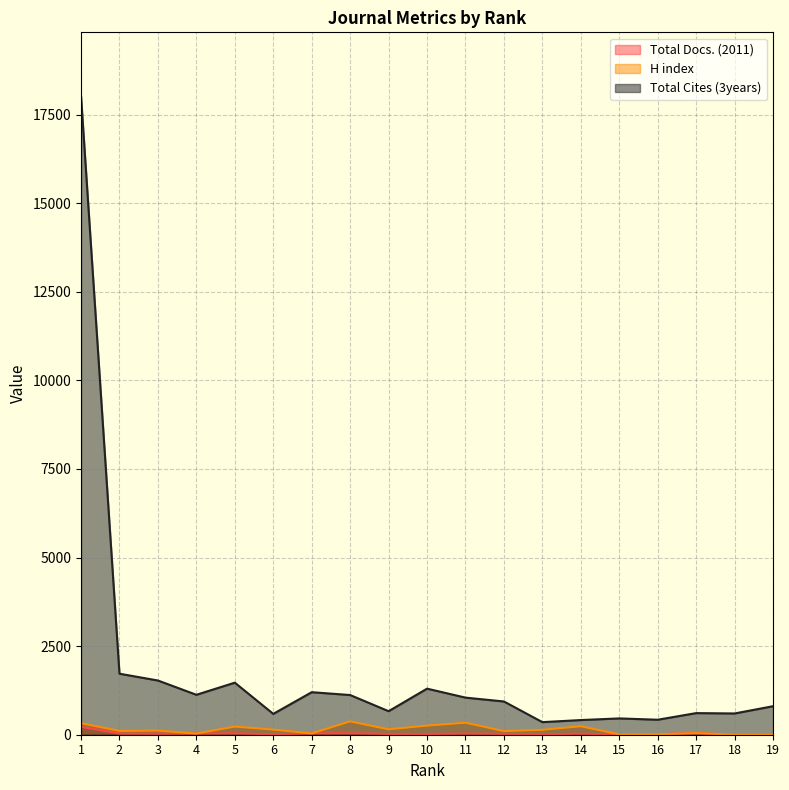

True or false: Total Docs. (2011) and Total Cites (3years) intersect in this chart.

False